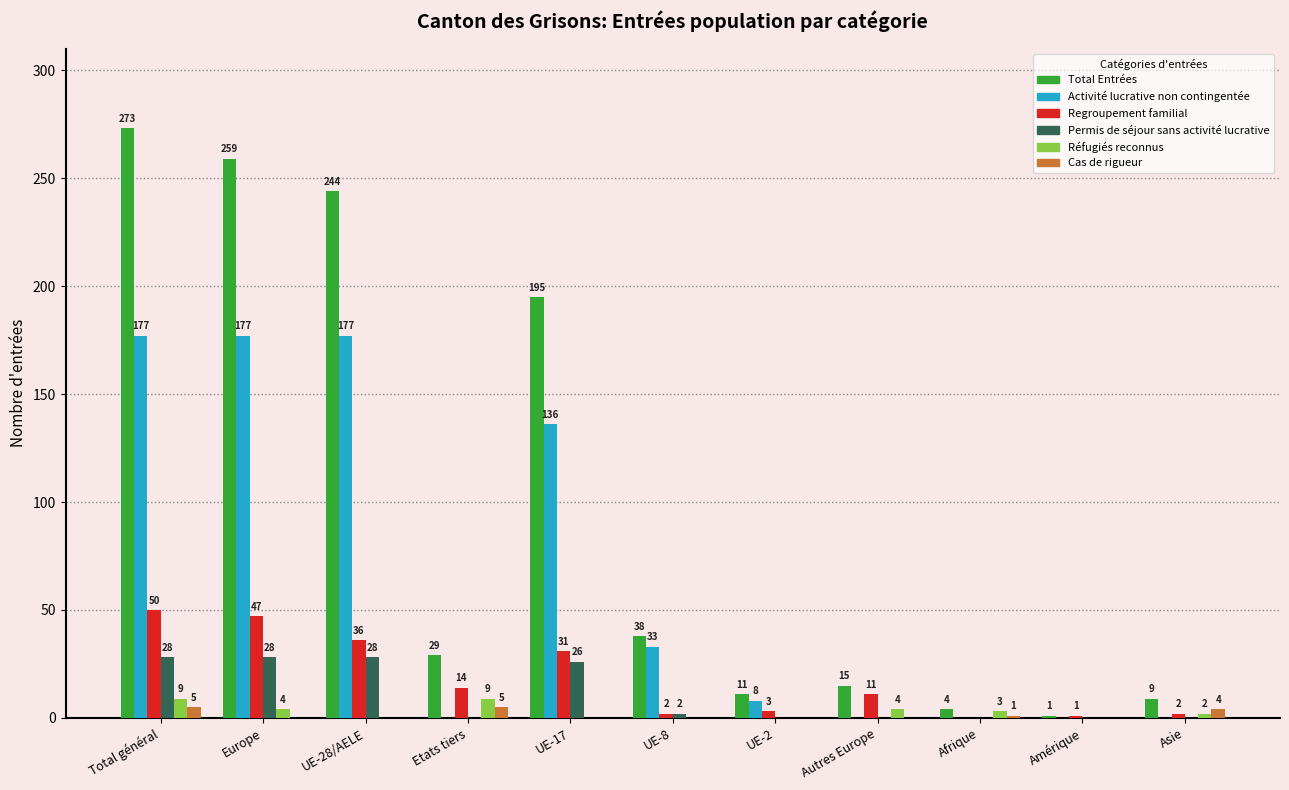

Which series has the largest range (max minus min)?

Total Entrées